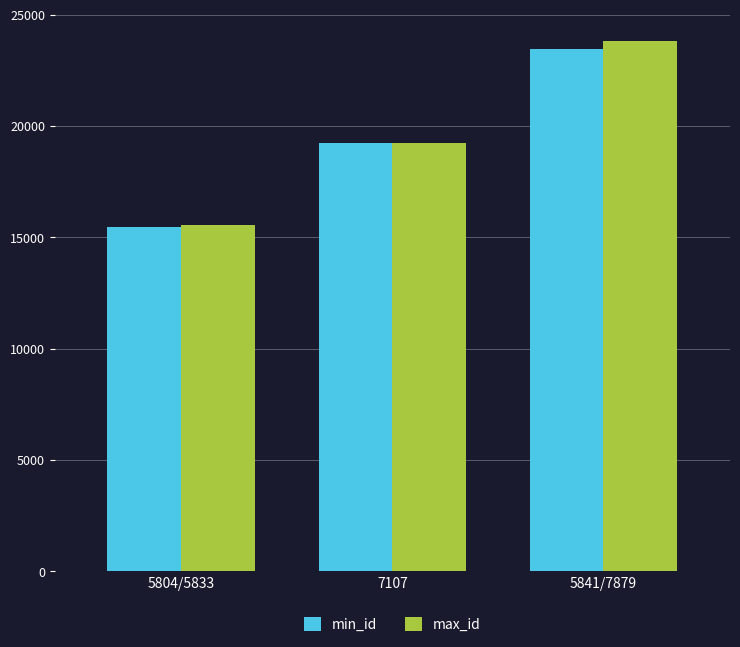

The value of max_id at 7107 is 11916. True or false?

False